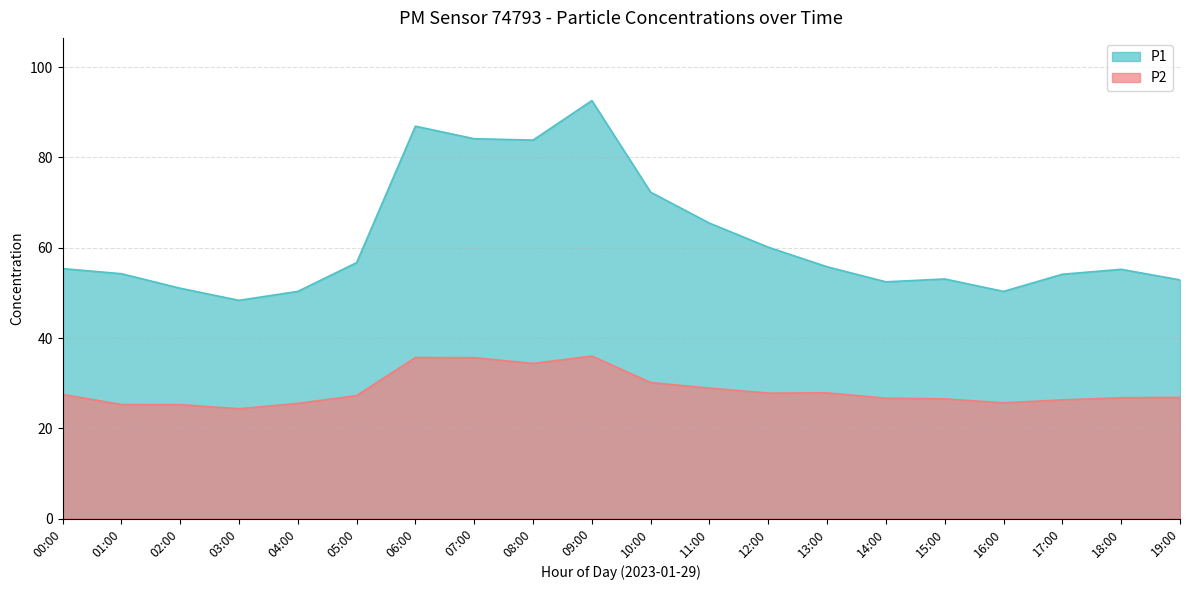

At which label does P1 first exceed 55?

00:00